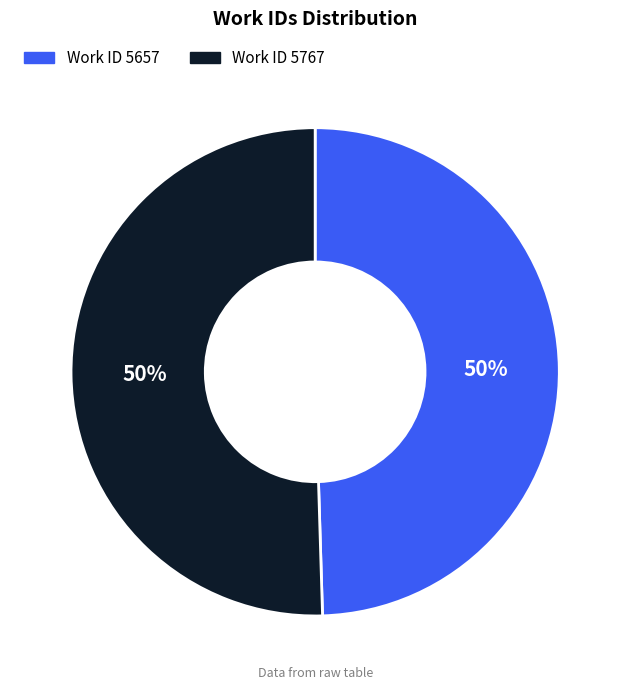

To the nearest percent, what is the average slice percentage?

50%